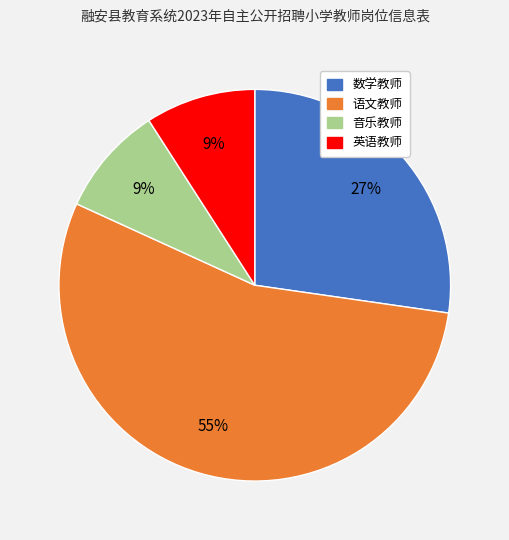

To the nearest percent, what is the combined percentage of 语文教师 and 英语教师?

64%